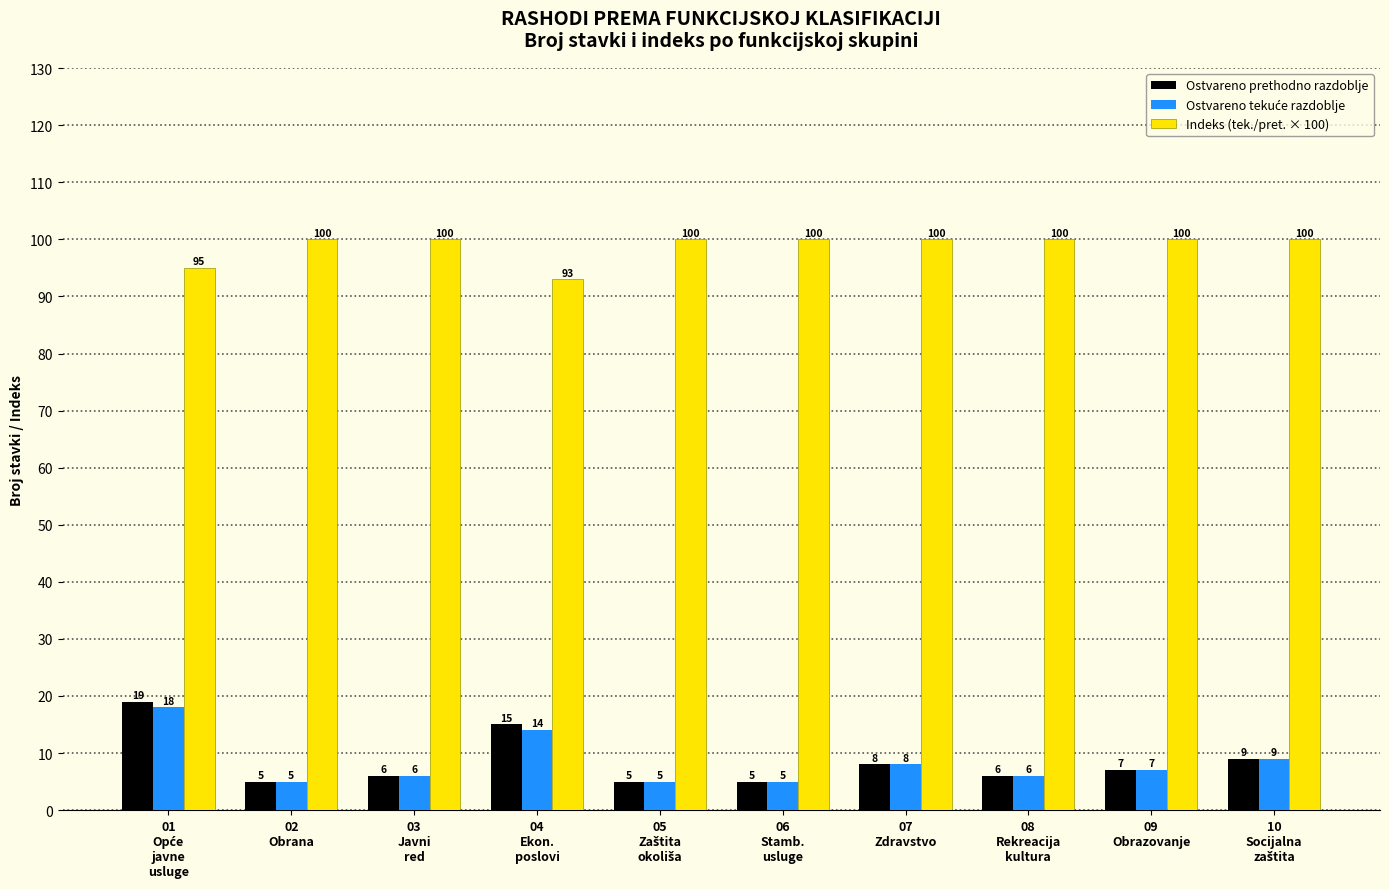

Which series has the widest spread of values?

Ostvareno prethodno razdoblje